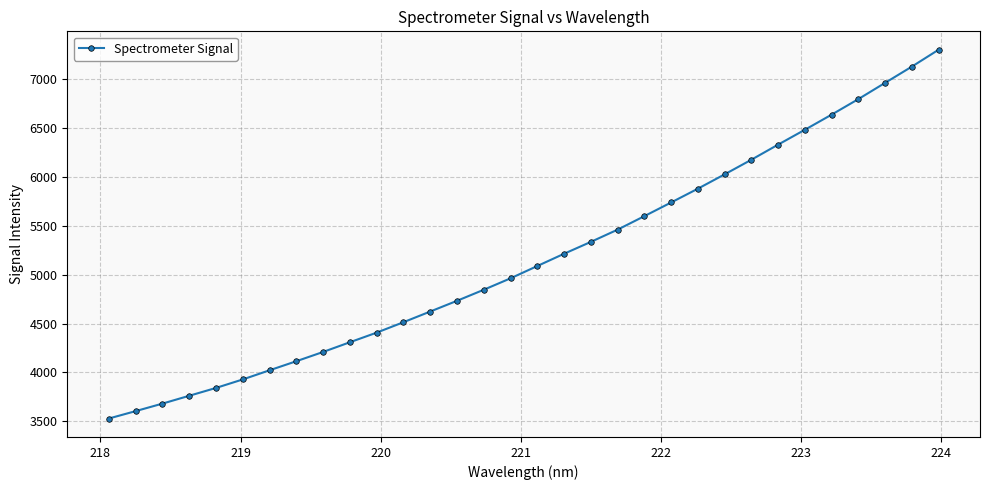

Does the chart have visible grid lines?

Yes